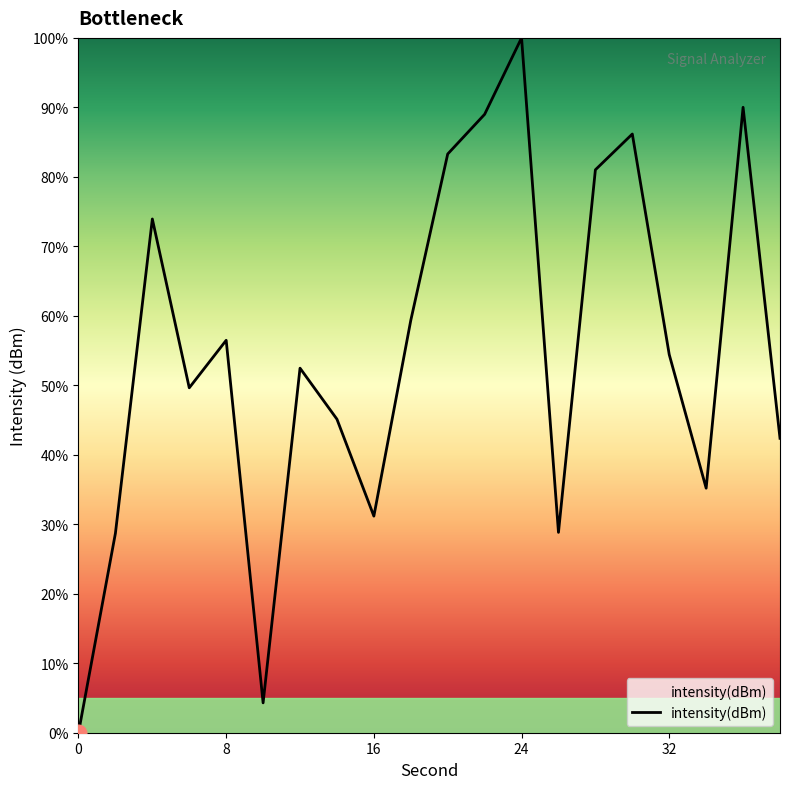

What is the difference between the maximum and minimum values?

100.0